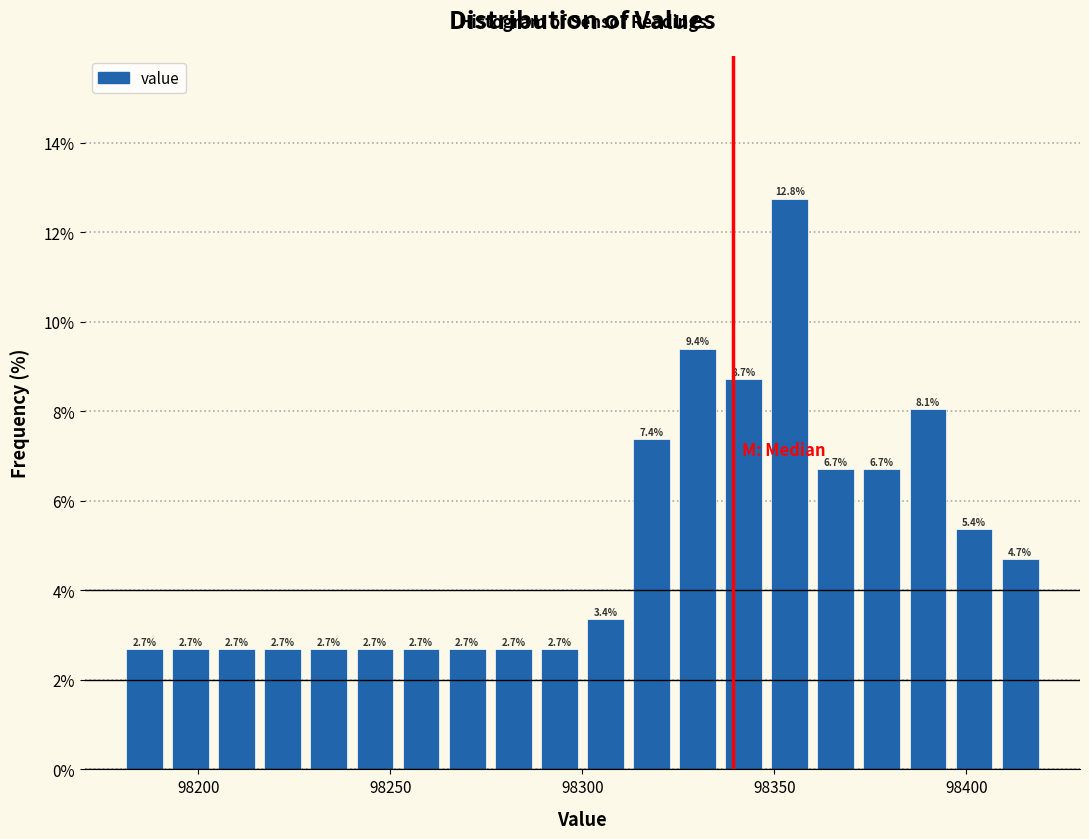

Around what value on the x-axis is the tallest bar? Give the approximate position of its centre, as read against the axis.

98355